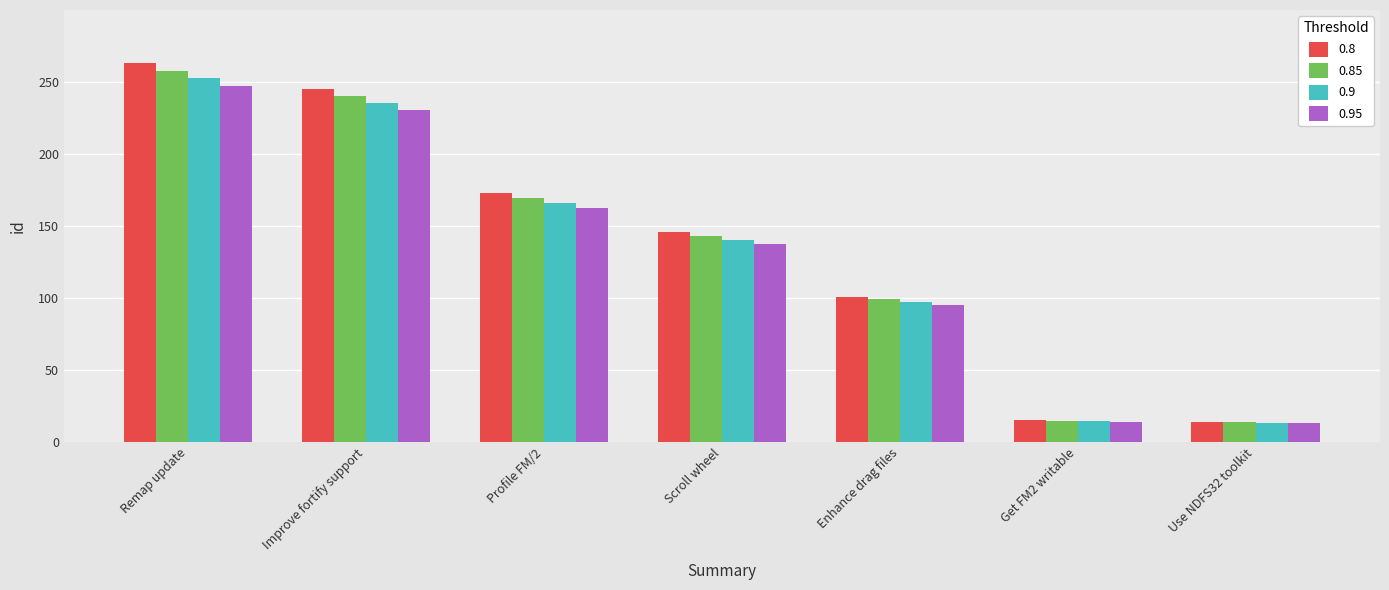

What is the spread (max minus min) of values at Improve fortify support?

14.7